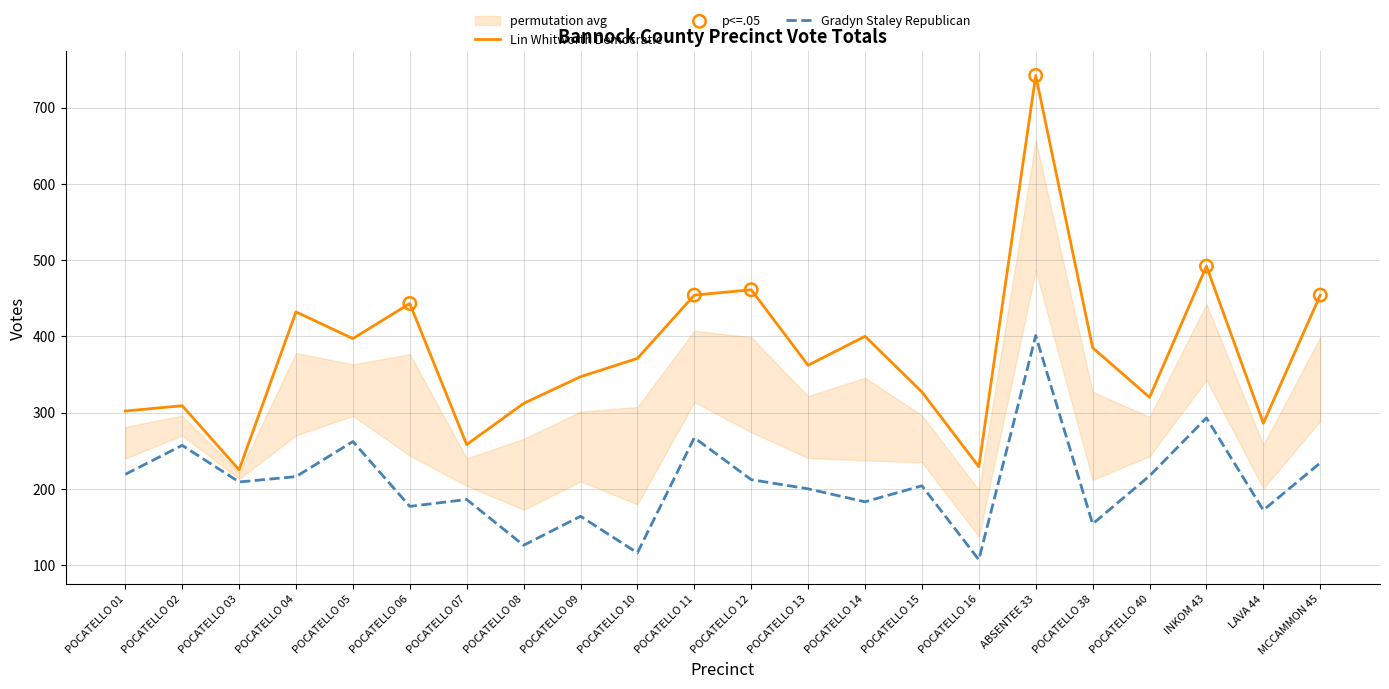

Is the value of Lin Whitworth Democratic at INKOM 43 greater than the value of Gradyn Staley Republican at POCATELLO 05?

Yes